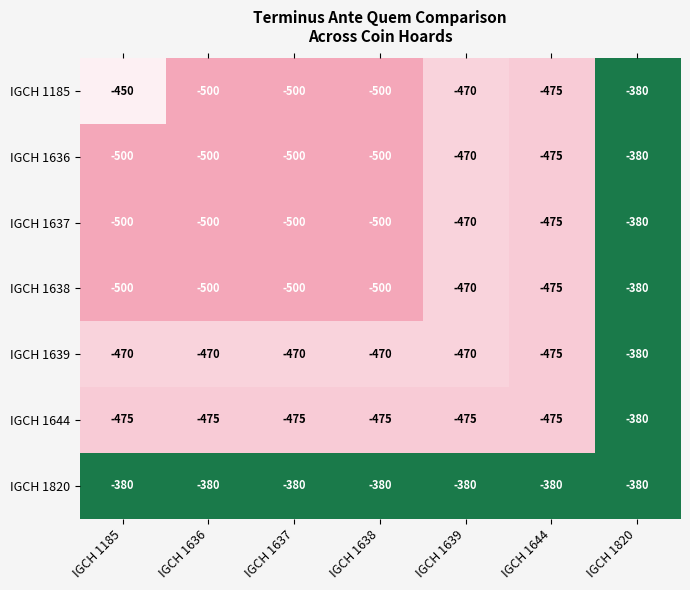

What is the maximum value for IGCH 1637?

-380